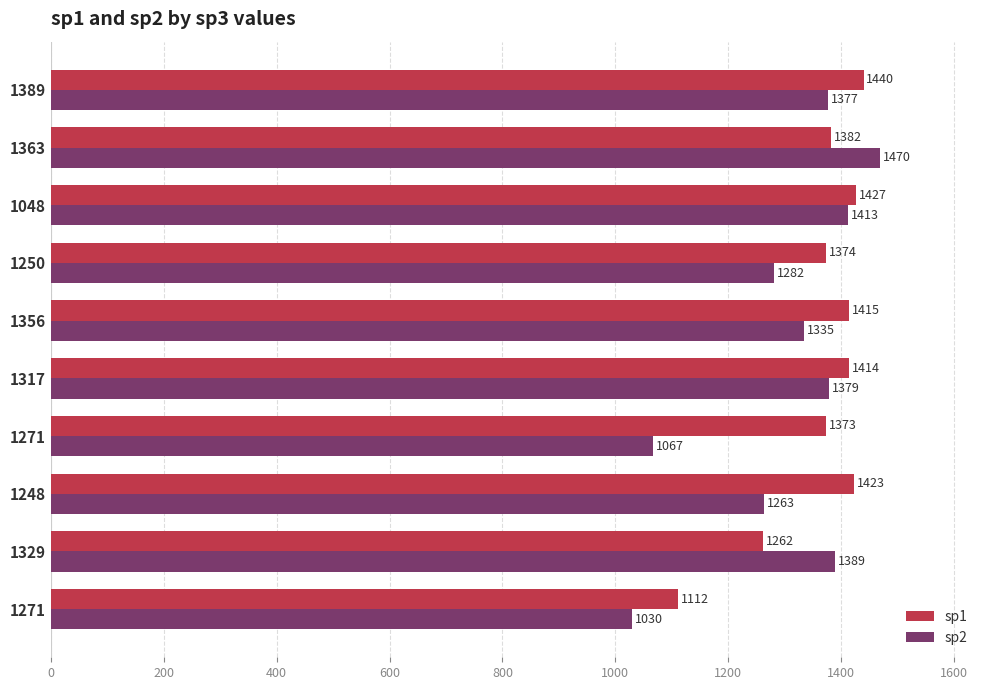

How many distinct data groups are displayed?

2